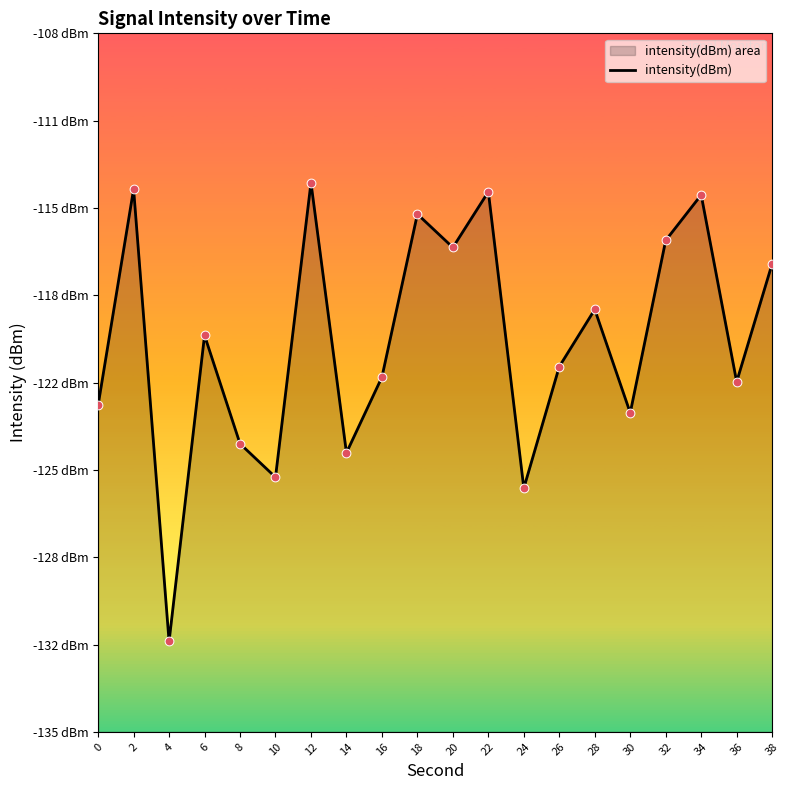

Between 8 and 24, which is larger?

8